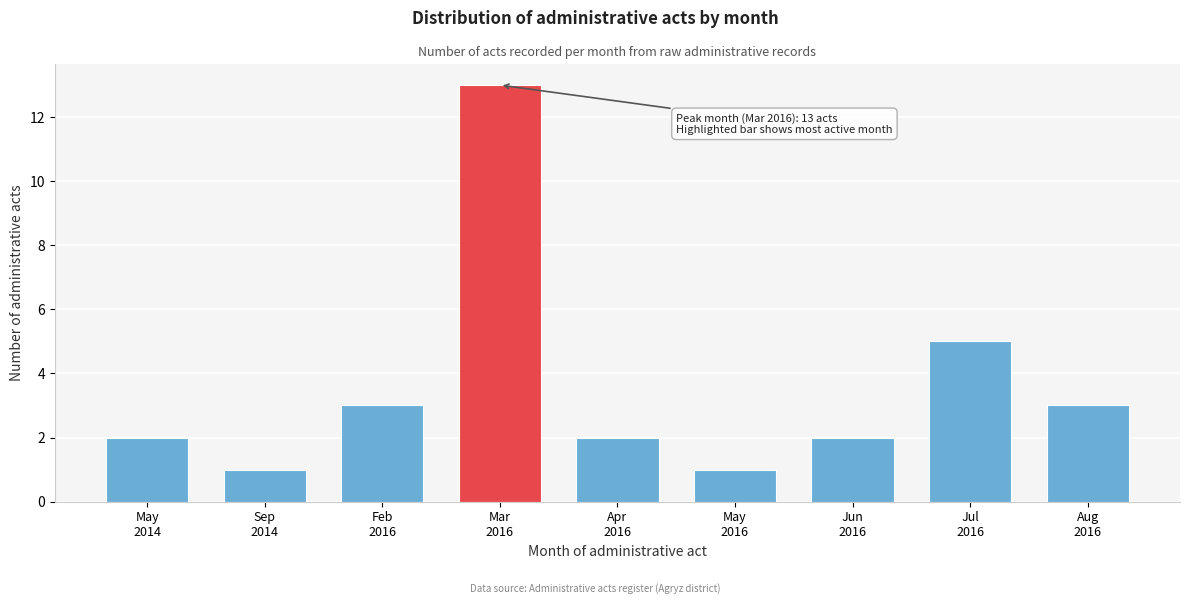

Reading left to right, list all the values displayed in this chart.

2	1	3	13	2	1	2	5	3